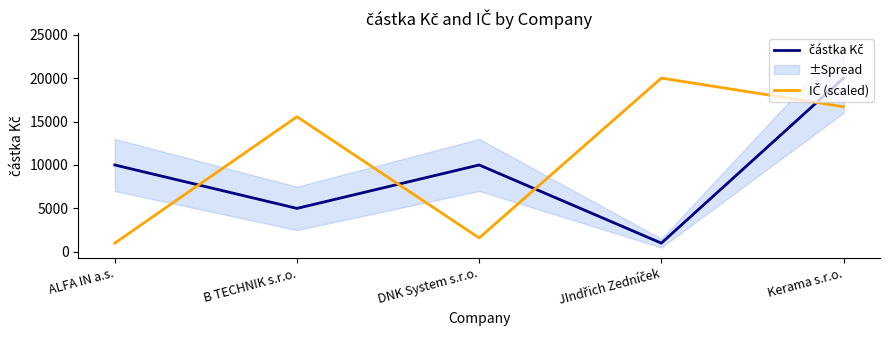

Where is the first local minimum for částka Kč?

B TECHNIK s.r.o.